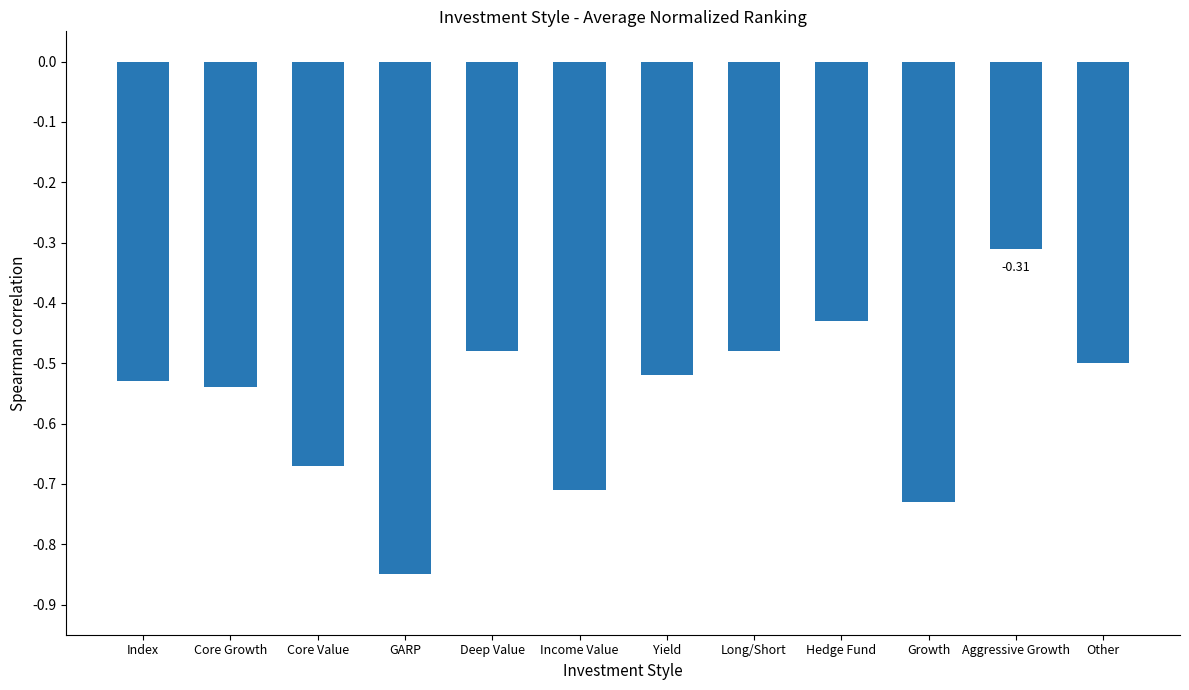

Which has a higher value, Core Growth or Long/Short?

Long/Short